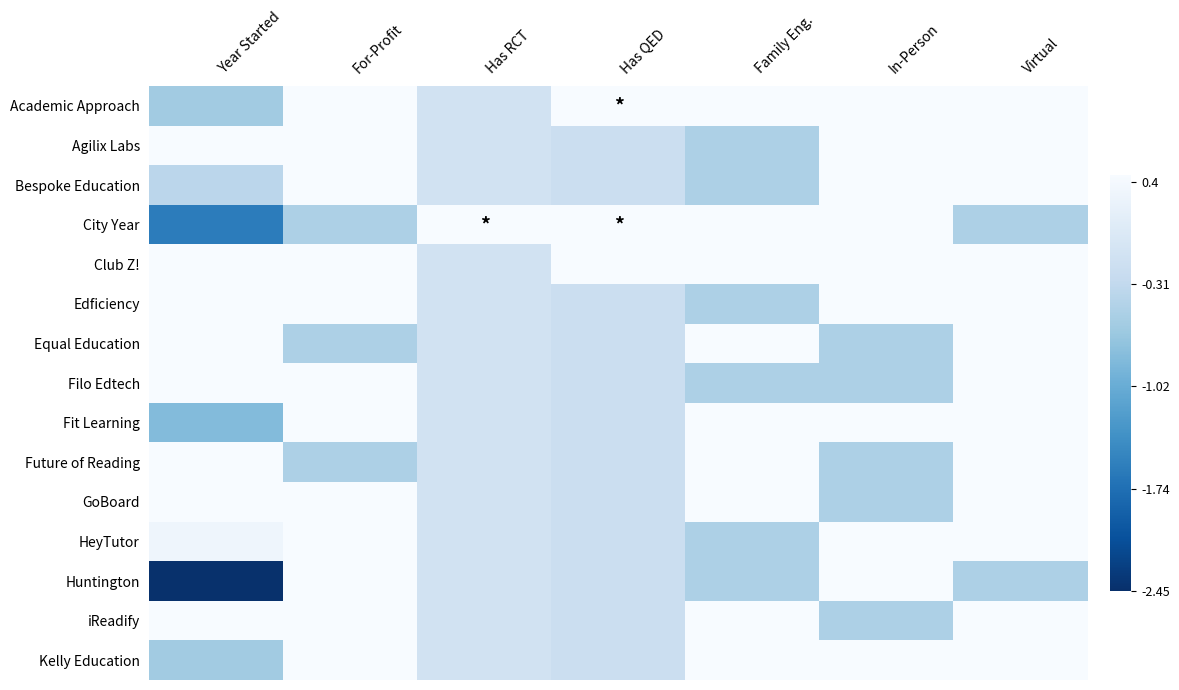

What is the total value across all series at Has RCT?

-0.5